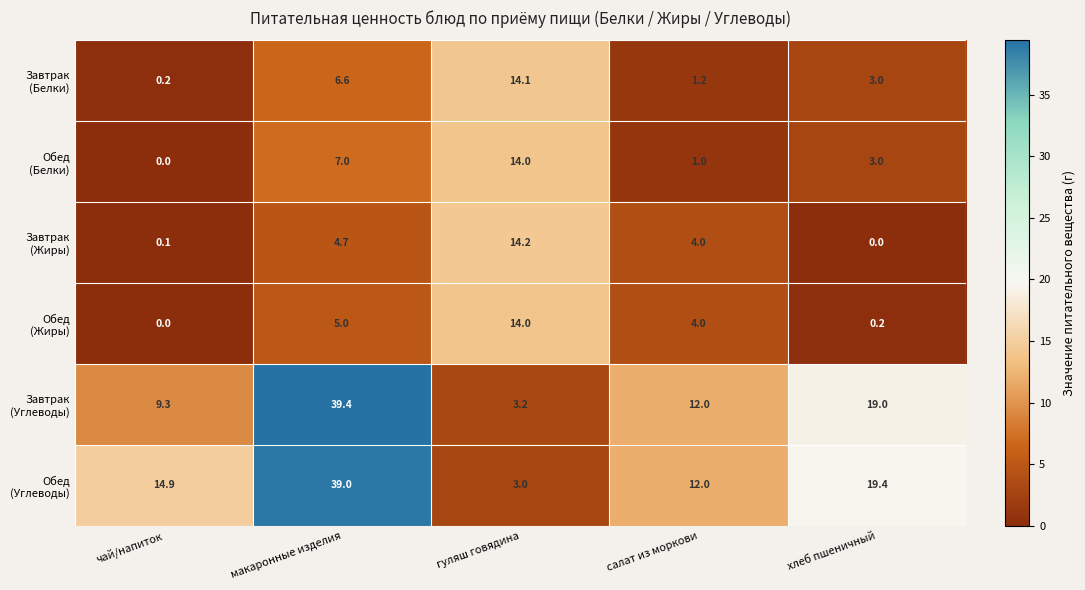

How many categories are shown in the chart?

5